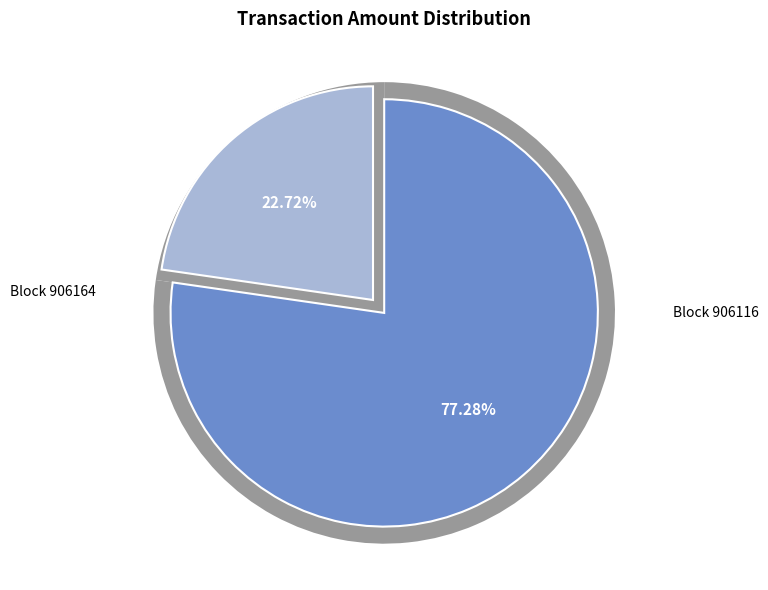

How many segments does this pie chart have?

2